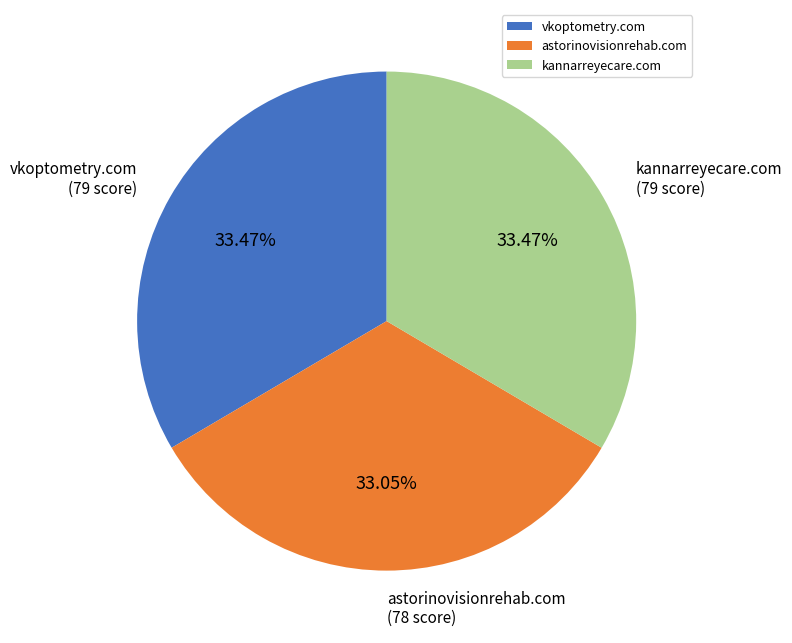

To the nearest percent, what percentage of the pie is kannarreyecare.com?

33%